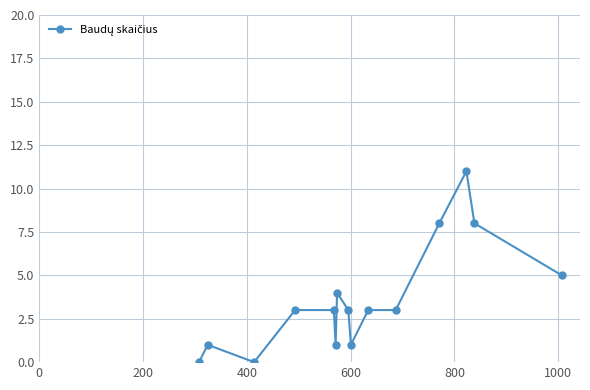

What is the greatest value displayed?

11